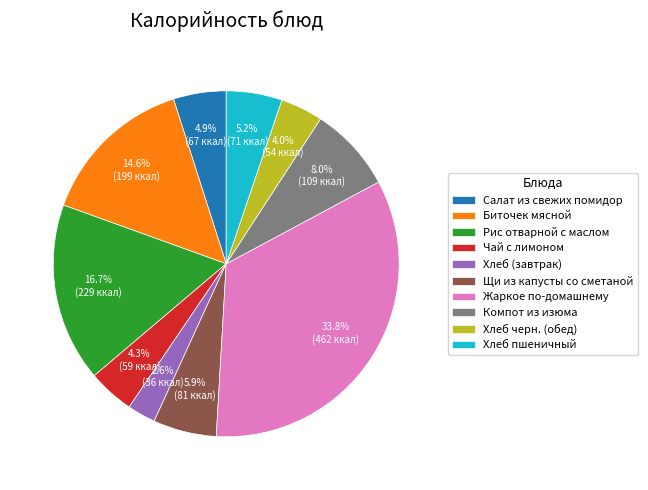

How many segments does this pie chart have?

10